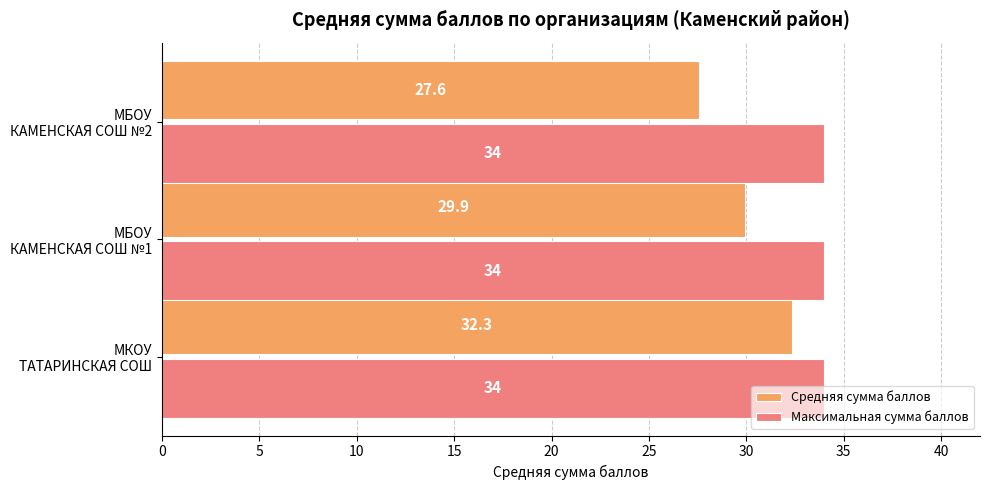

List the series in order of their peak value, highest first.

Максимальная сумма баллов, Средняя сумма баллов